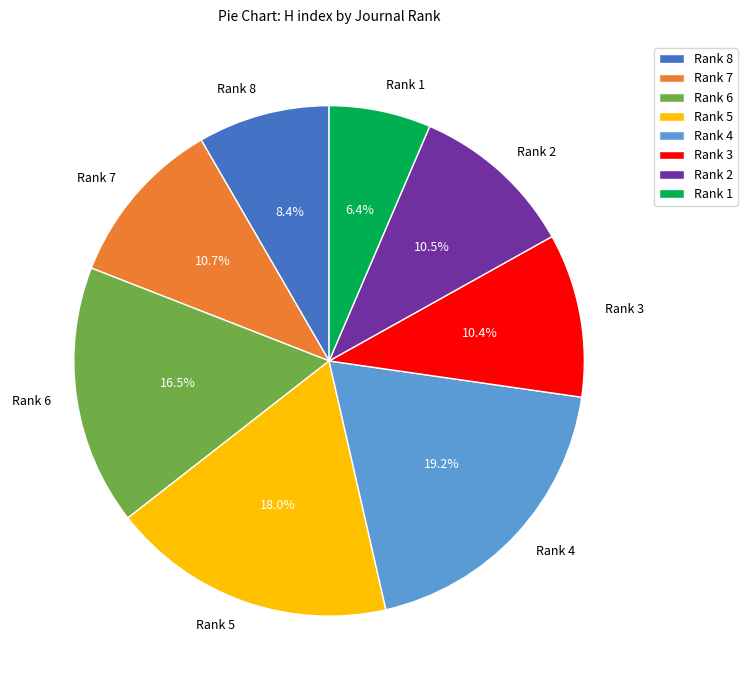

Which slice is the largest?

Rank 4